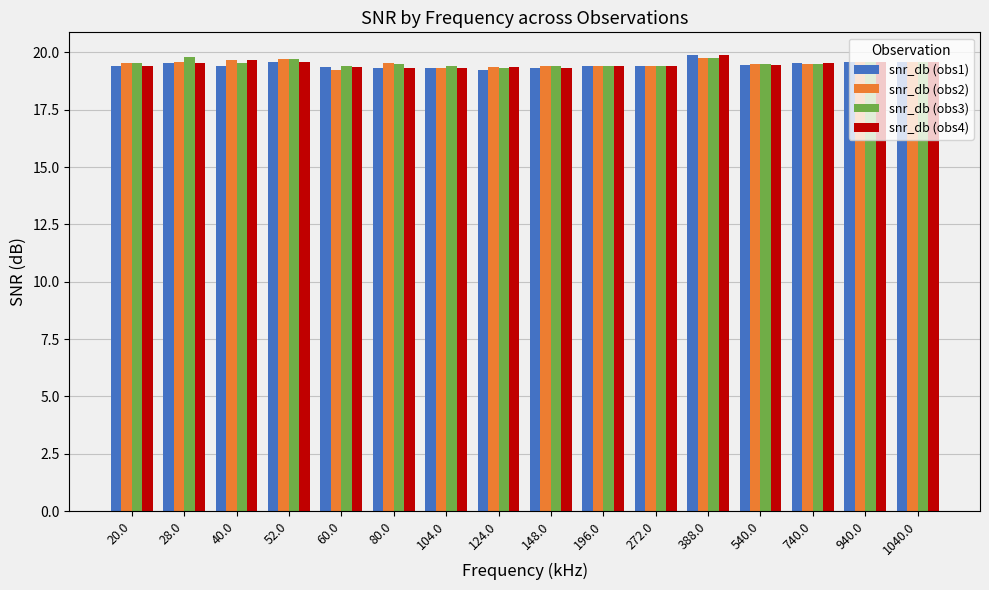

What is the minimum value shown in the chart?

19.2